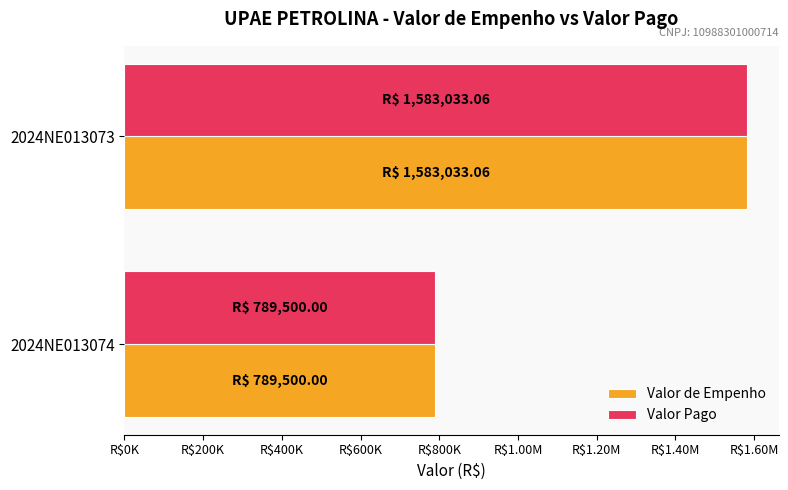

What is the difference between the maximum and minimum values in the Valor de Empenho series?

793533.1